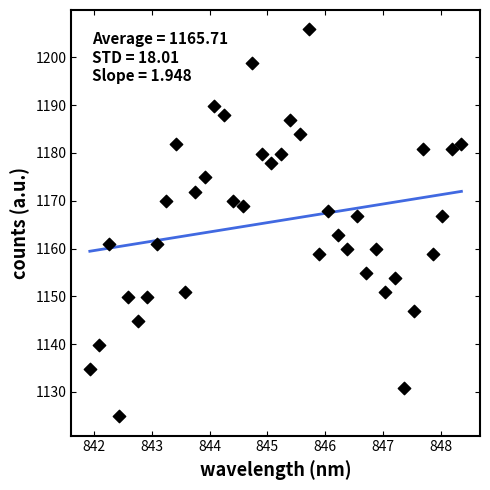

What is the range of X values (max minus min)?

6.4